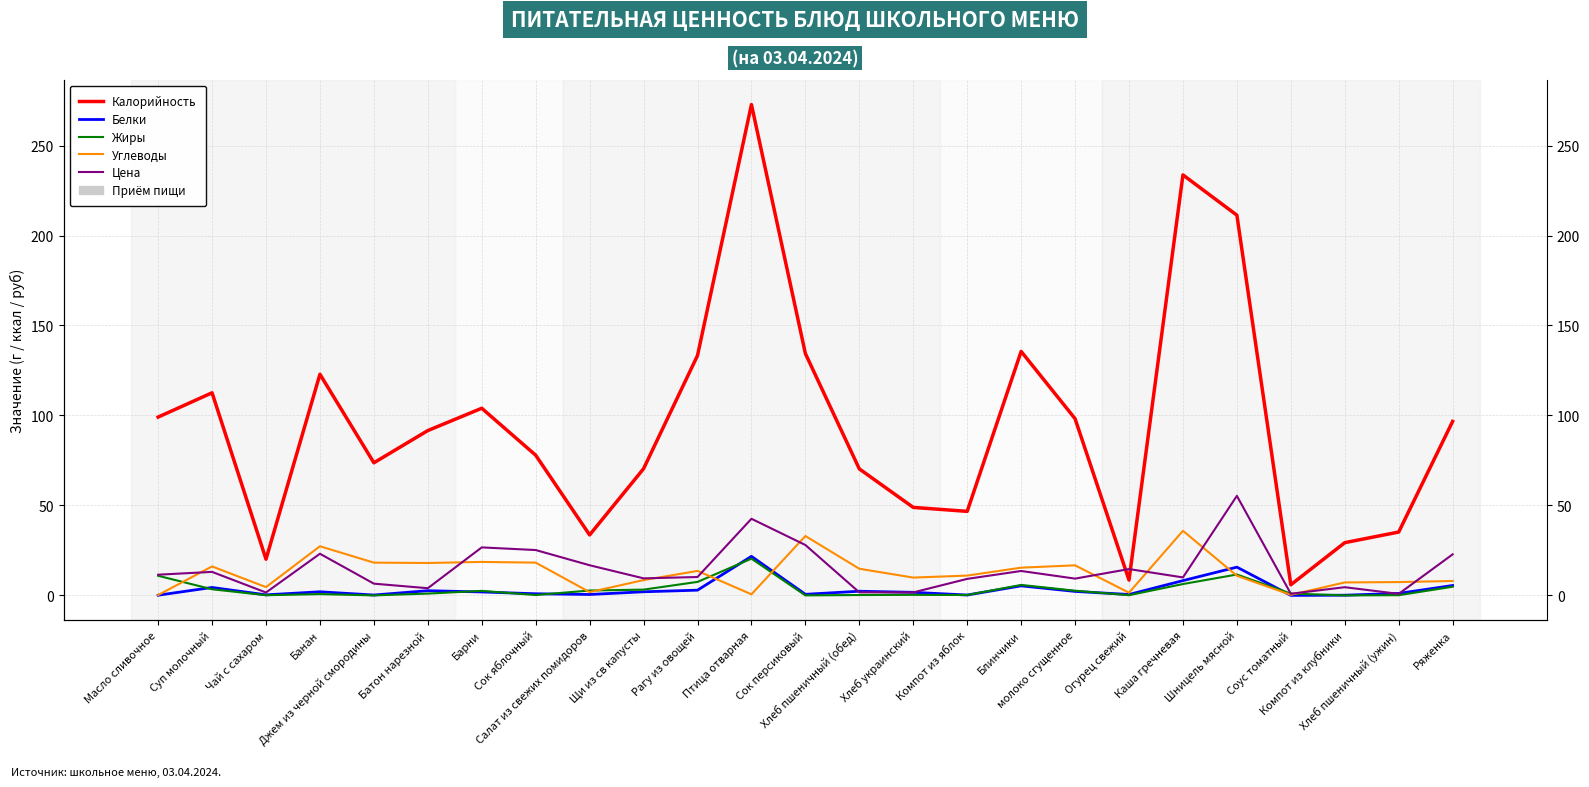

What is the average value of the Цена series?

14.5